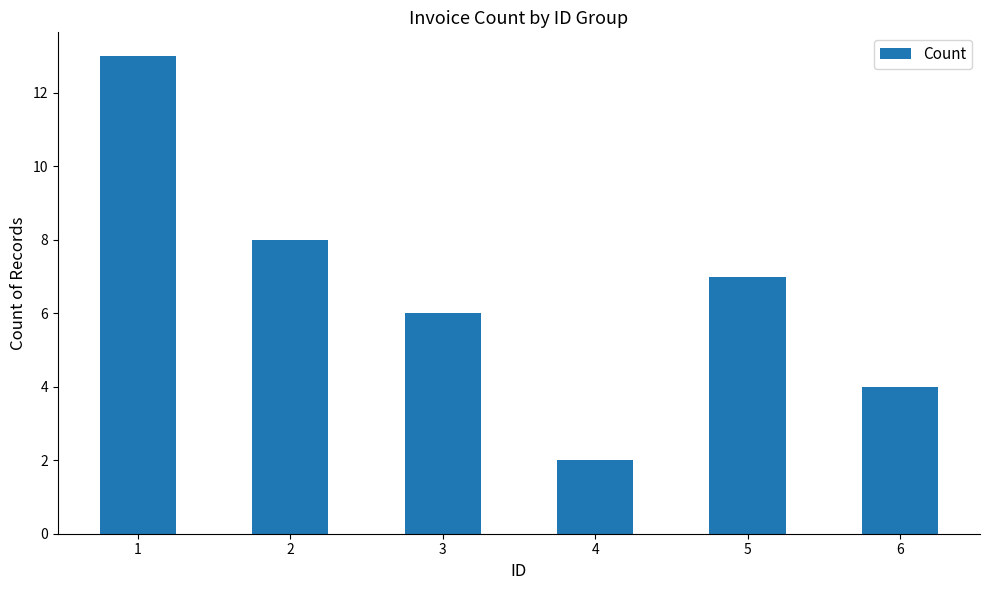

The chart shows a value of 6 at 6. True or false?

False